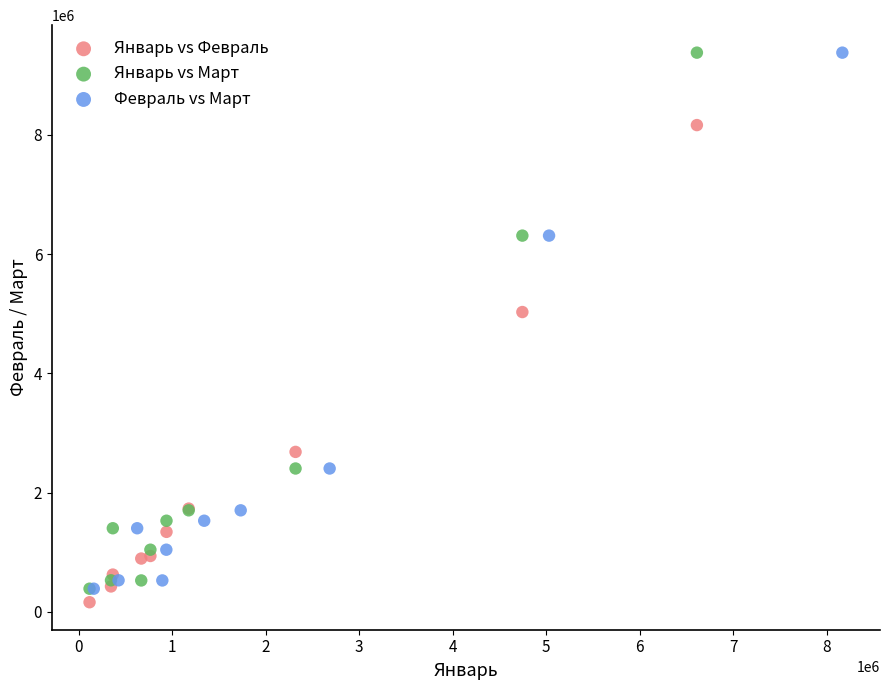

What are all the series names shown in the legend?

Январь vs Февраль, Январь vs Март, Февраль vs Март